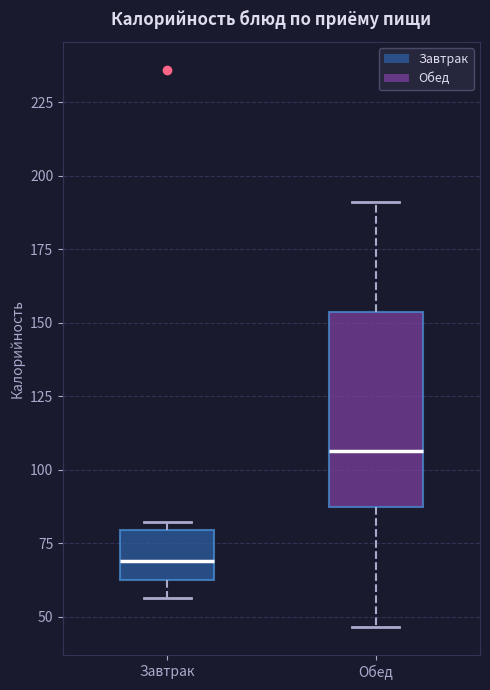

Which box is the tallest, from its lower edge to its upper edge?

Обед